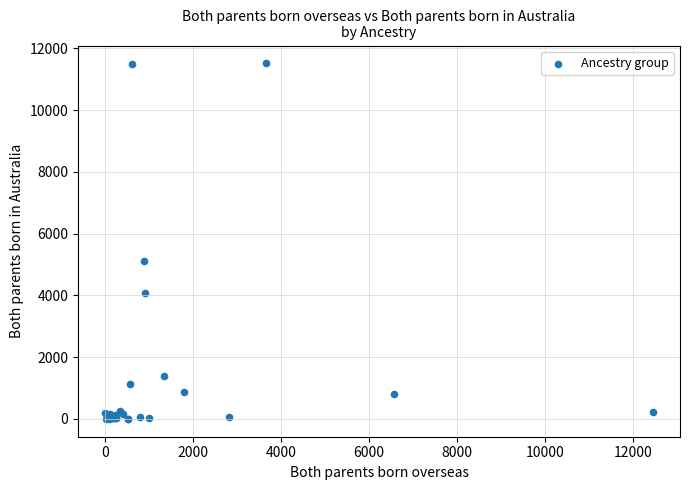

What Y value in the scatter plot is closest to 5757?

5099